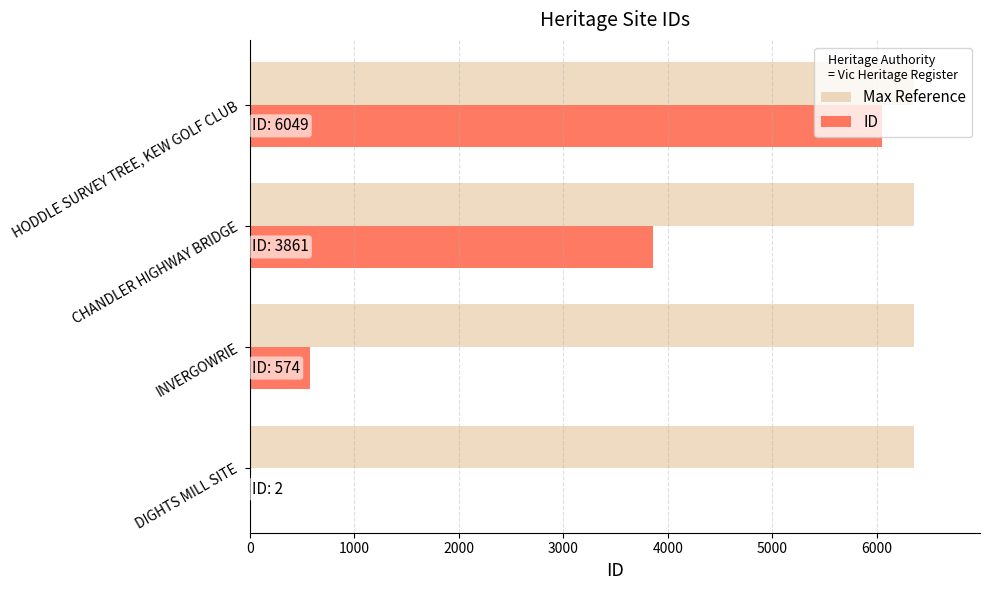

What is the sum of the Max Reference values at CHANDLER HIGHWAY BRIDGE and INVERGOWRIE?

12702.9